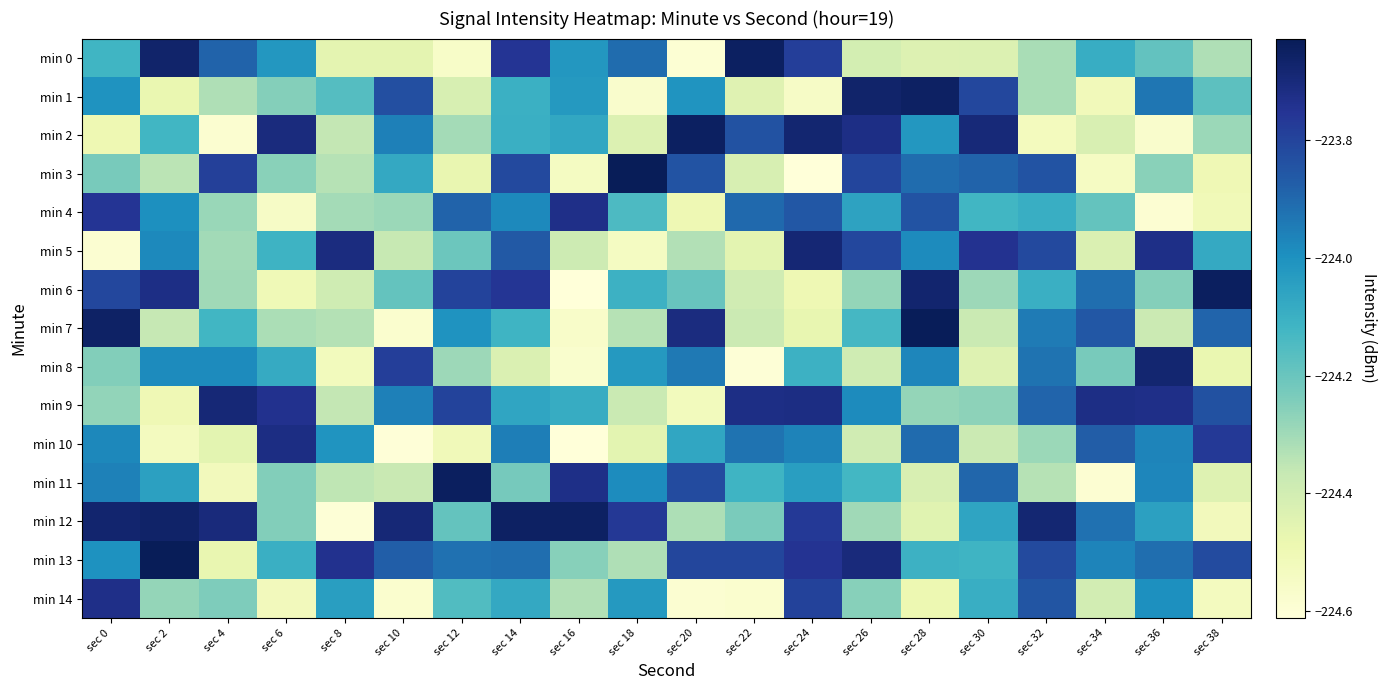

Which series has the widest spread of values?

min 3